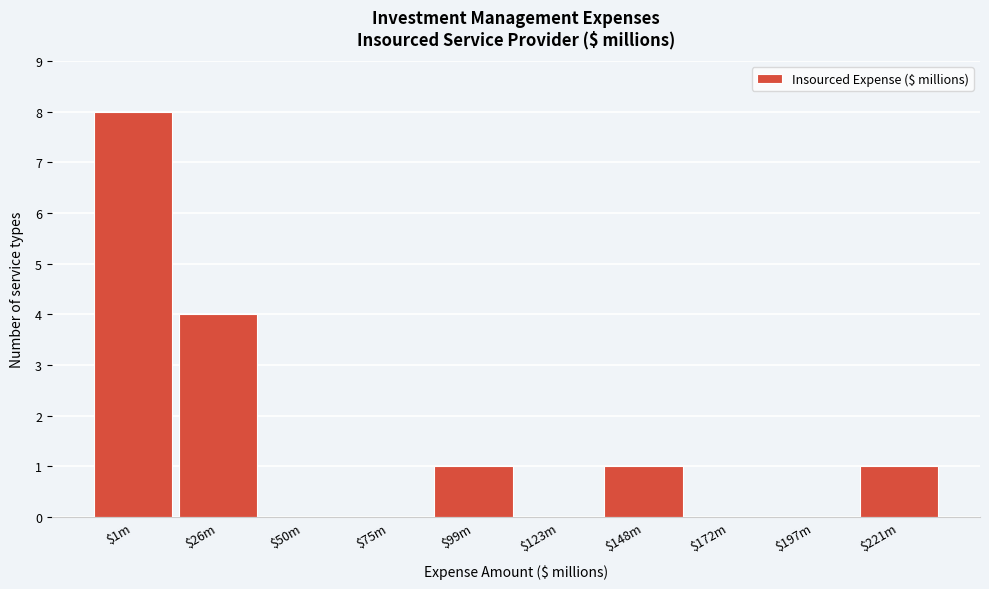

Which category has the highest value across all series?

$1m